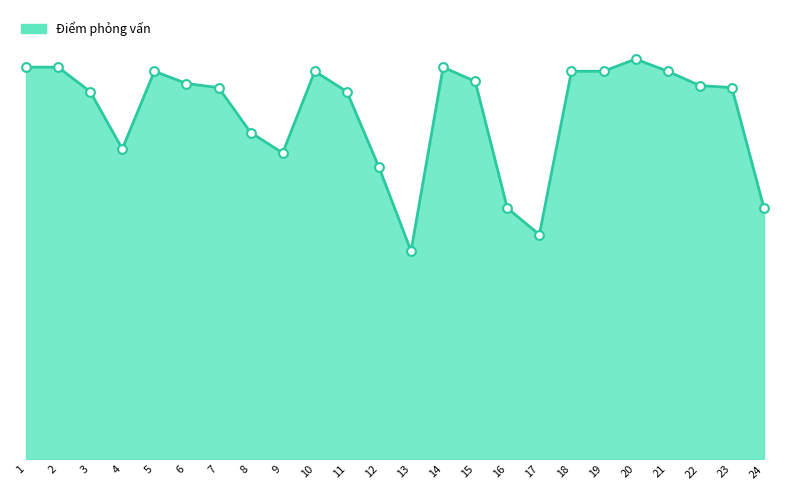

What is the change in value from 1 to 10?

-1.0